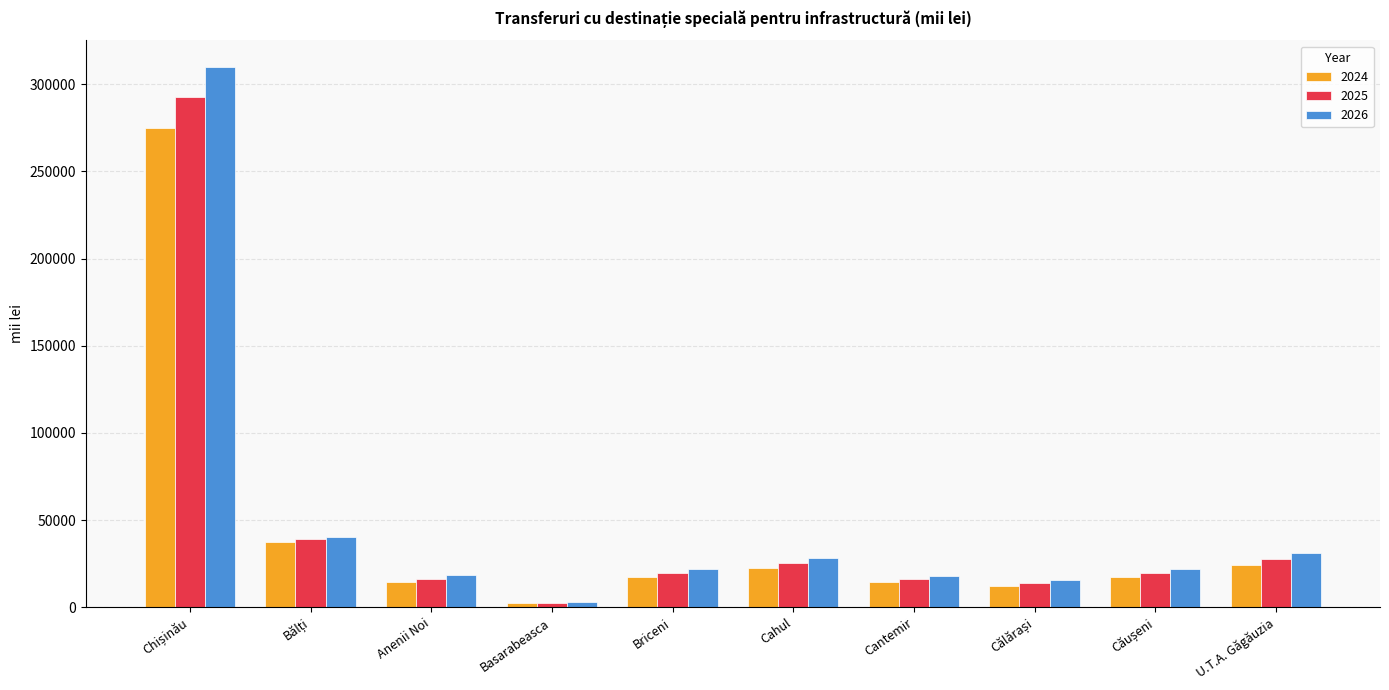

What is the maximum value for 2026?

309547.7